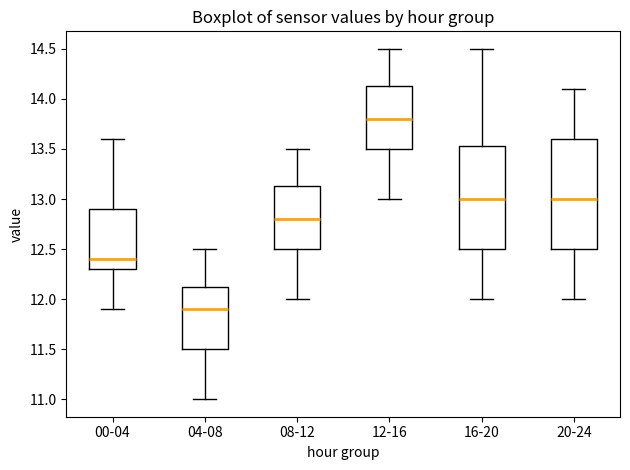

Reading left to right, read every box against the y-axis: the position of its median line, the range the box covers, and the ends of its whiskers. The values are not printed on the chart, so give them approximately, as read against the axis.

00-04: median 12.40, box 12.30 to 12.90, whiskers 11.90 to 13.60
04-08: median 11.90, box 11.50 to 12.15, whiskers 11.00 to 12.50
08-12: median 12.80, box 12.50 to 13.15, whiskers 12.00 to 13.50
12-16: median 13.80, box 13.50 to 14.15, whiskers 13.00 to 14.50
16-20: median 13.00, box 12.50 to 13.55, whiskers 12.00 to 14.50
20-24: median 13.00, box 12.50 to 13.60, whiskers 12.00 to 14.10